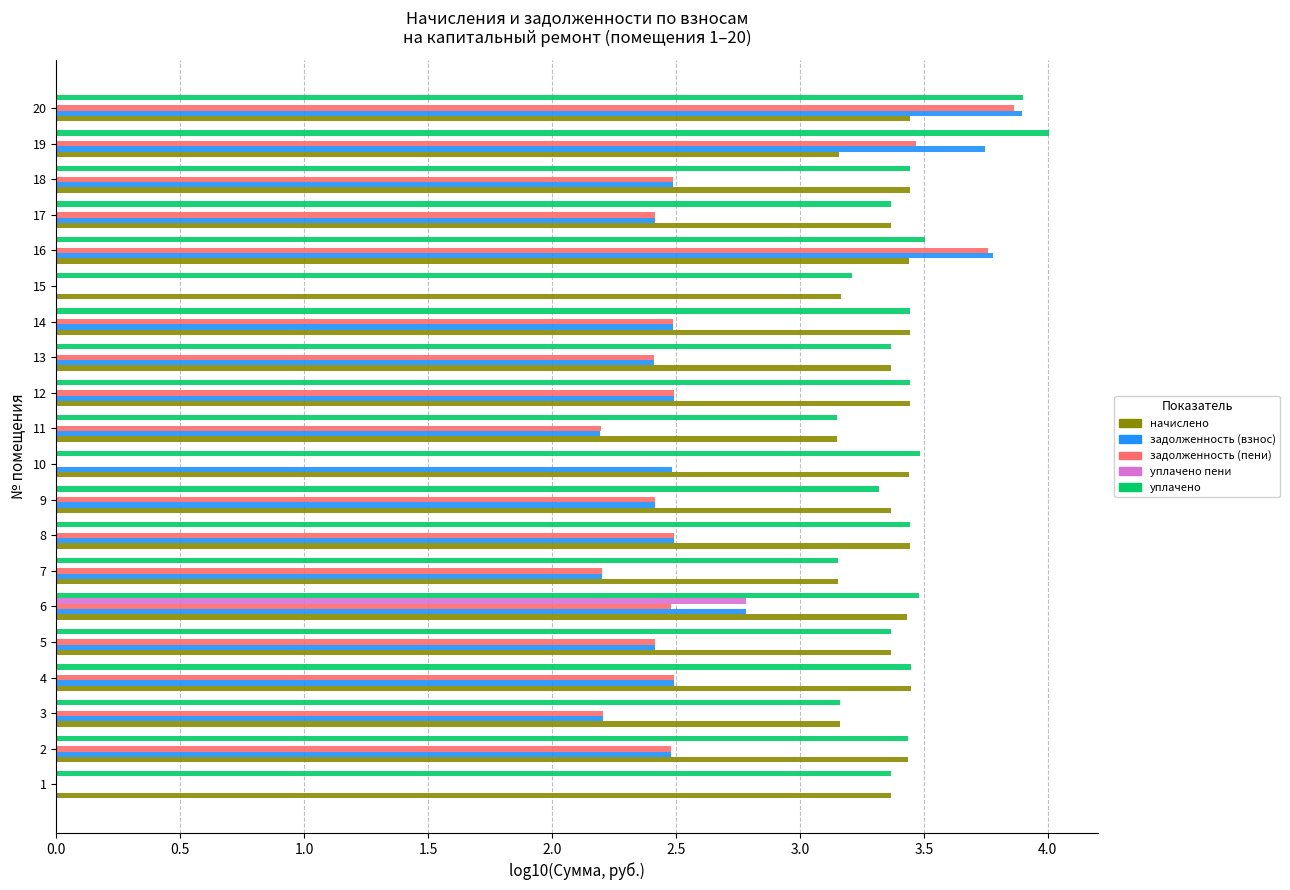

Count the number of data series in this chart.

5